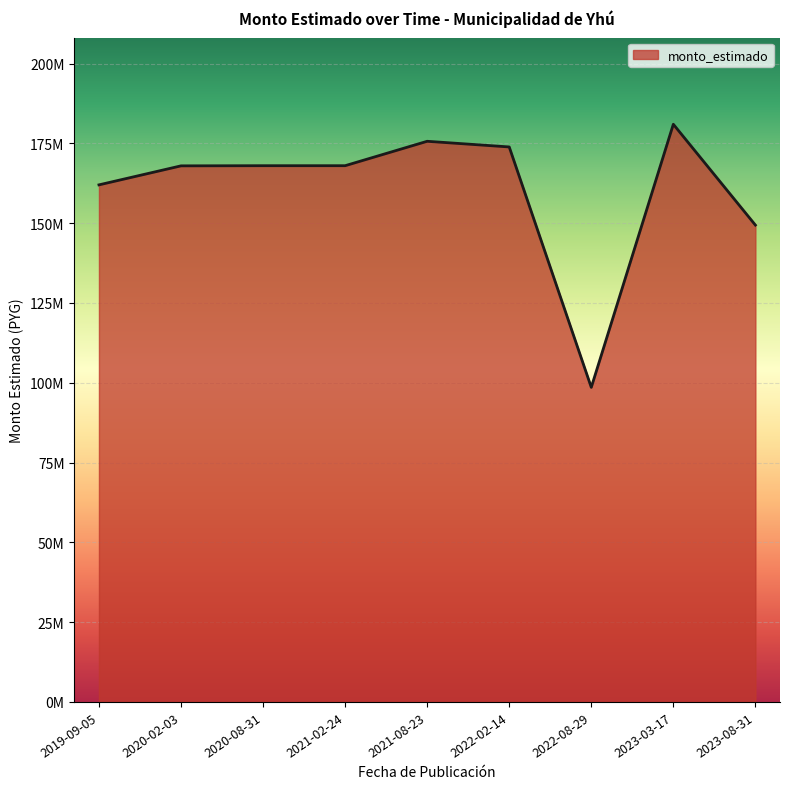

Does the chart have visible grid lines?

Yes